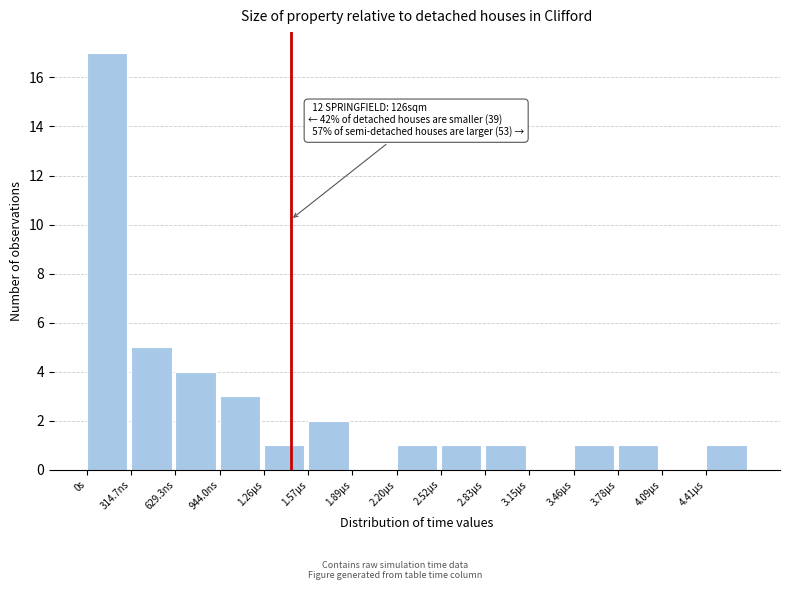

Reading left to right, transcribe all the data shown in this chart.

0s=17	314.7ns=5	629.3ns=4	944.0ns=3	1.26µs=1	1.57µs=2	1.89µs=0	2.20µs=1	2.52µs=1	2.83µs=1	3.15µs=0	3.46µs=1	3.78µs=1	4.09µs=0	4.41µs=1